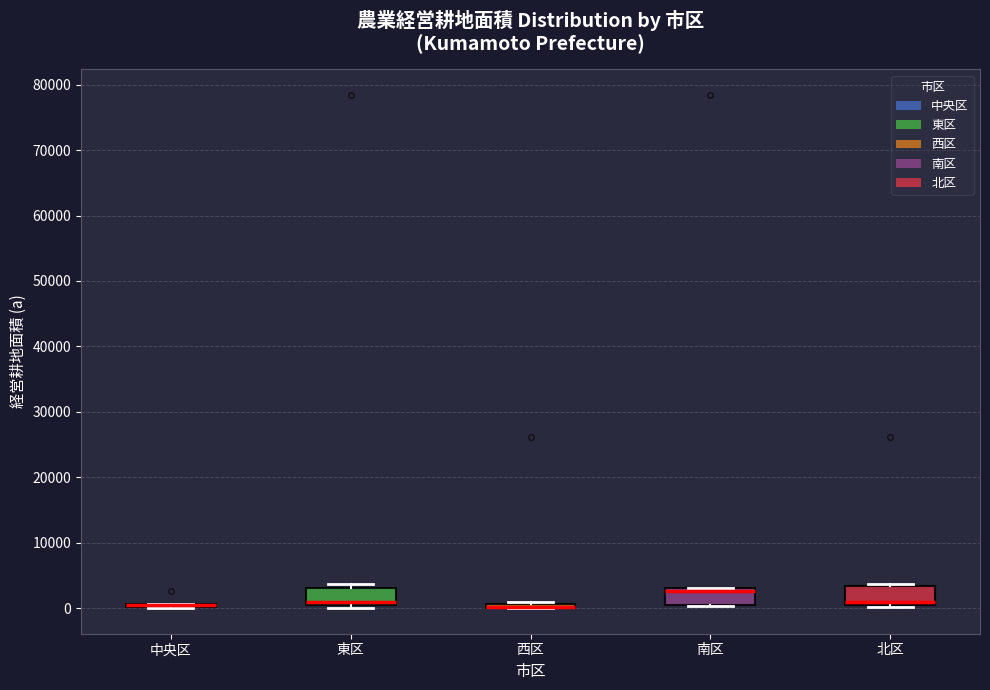

Where is the upper edge of the box for 西区 on the y-axis? The values are not printed on the chart, so give them approximately, as read against the axis.

1000